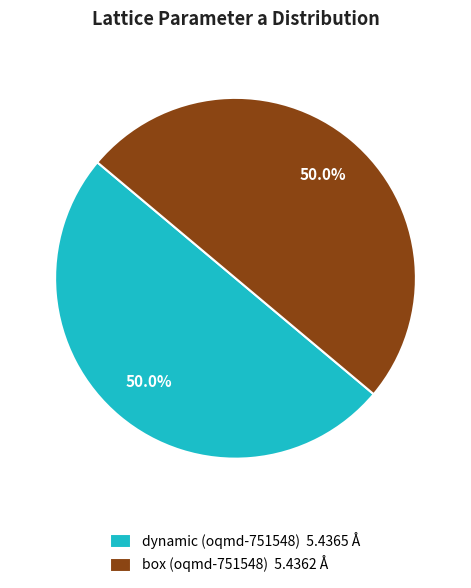

Combined, do box (oqmd-751548) 5.4362 Å and dynamic (oqmd-751548) 5.4365 Å account for over 50%?

Yes